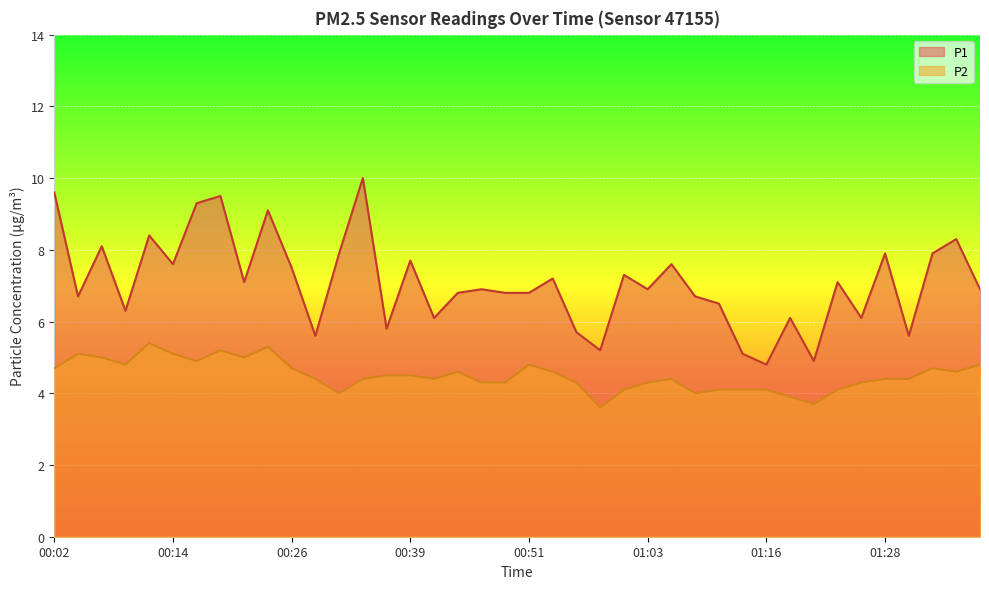

How many values in the P1 series exceed 6?

32